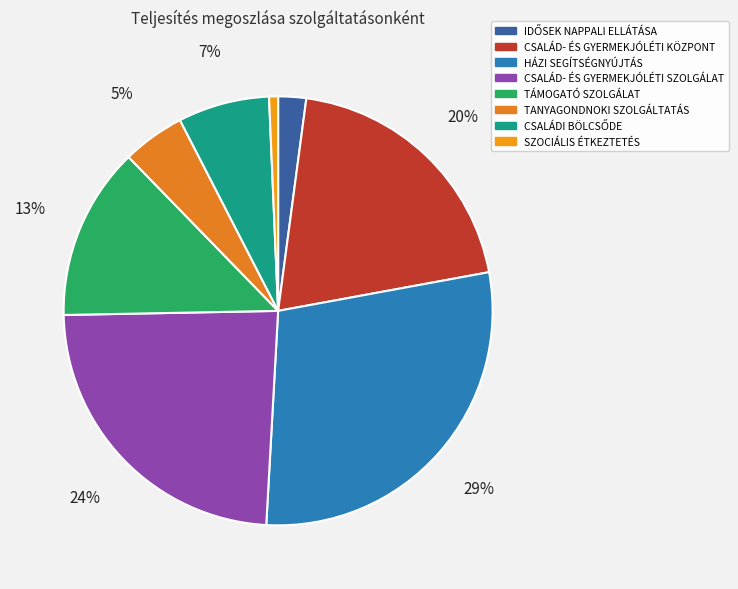

How many segments does this pie chart have?

8